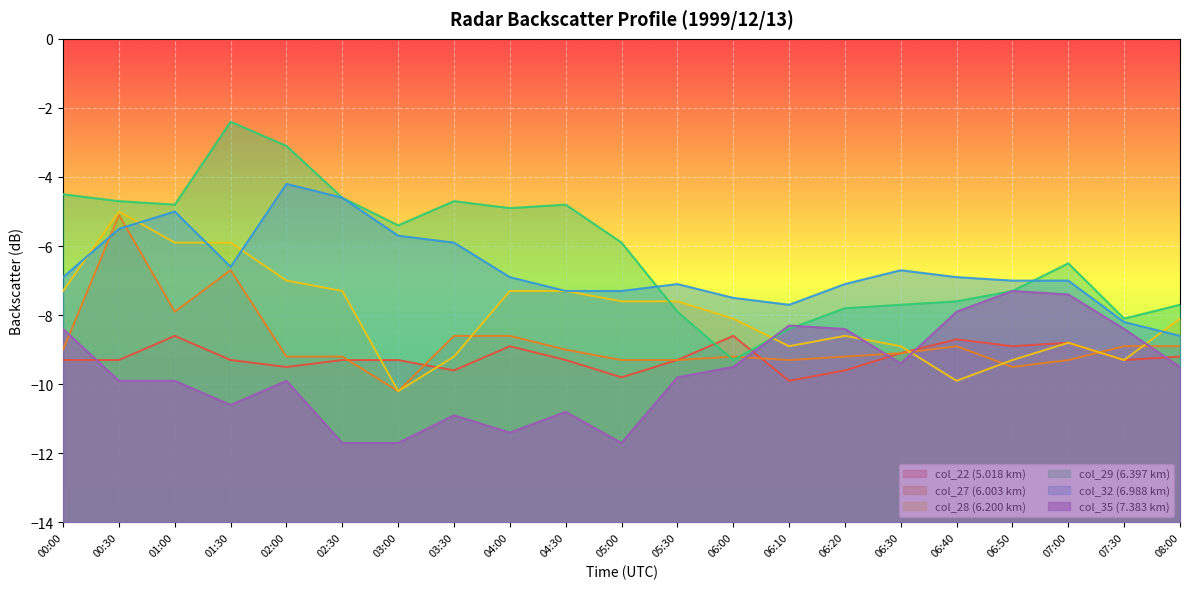

After their last crossing, which series has the higher values: col_35 (7.383 km) or col_27 (6.003 km)?

col_27 (6.003 km)